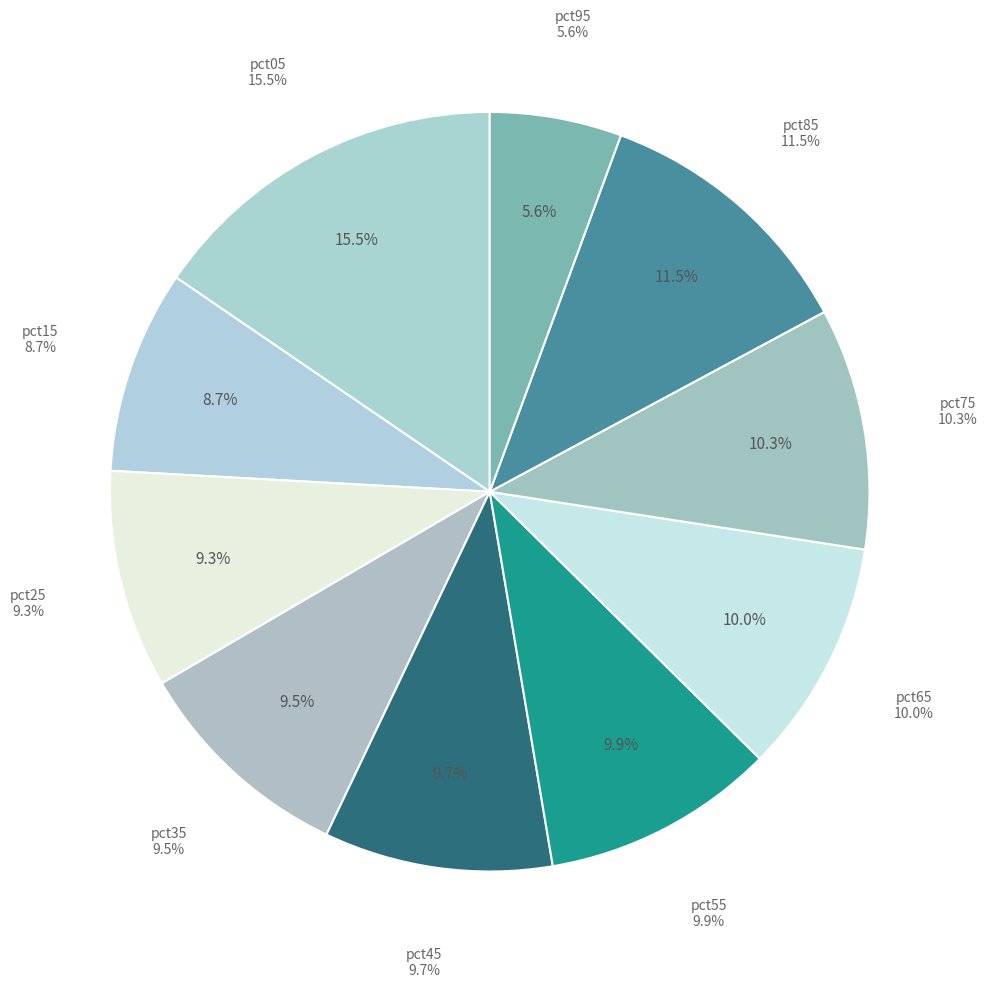

True or false: pct25 accounts for 1% of the total.

False